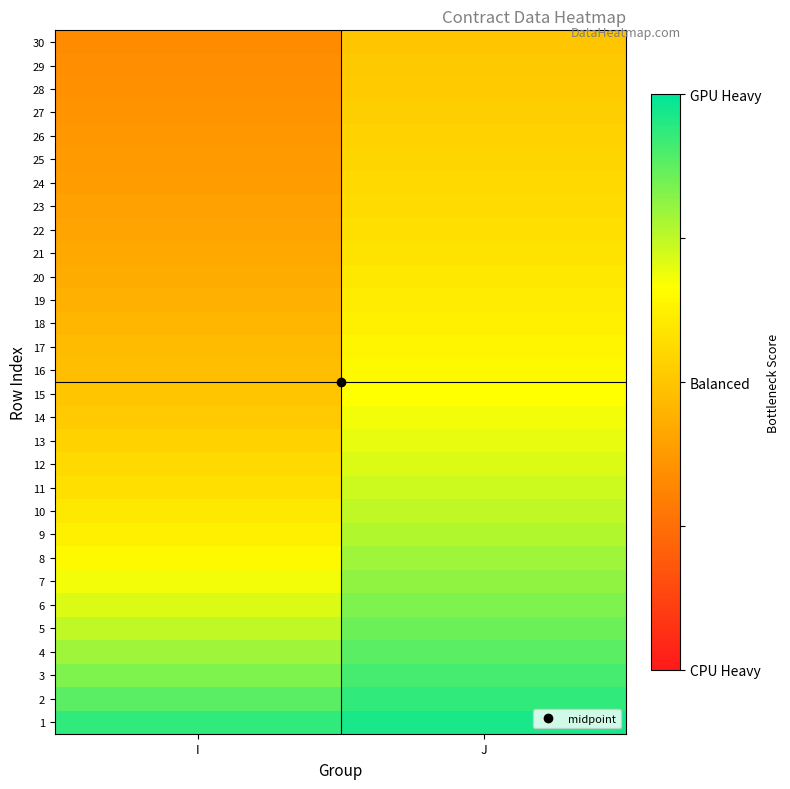

At how many categories does at least one series exceed 0?

2